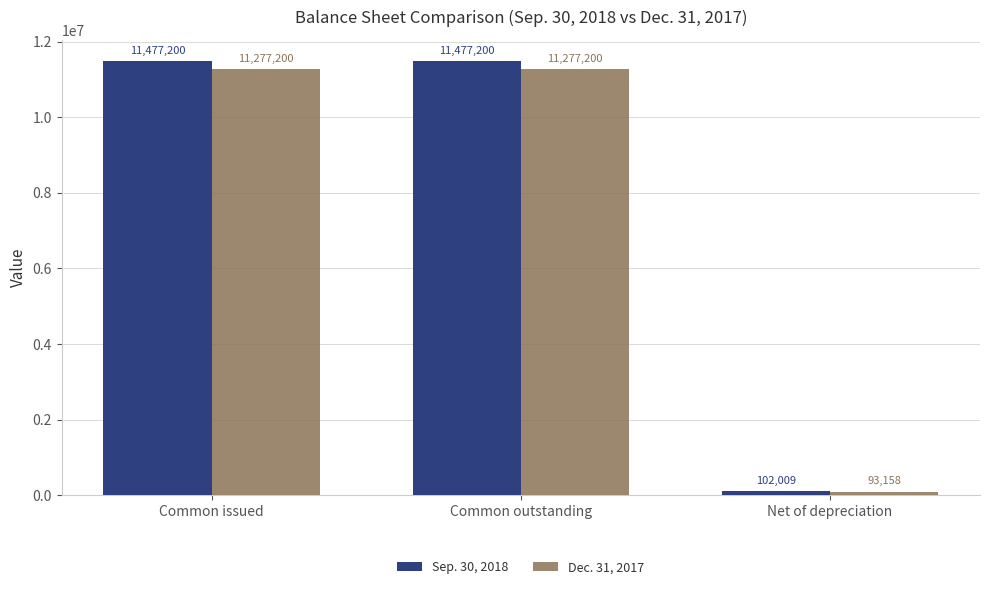

Count the number of data series in this chart.

2